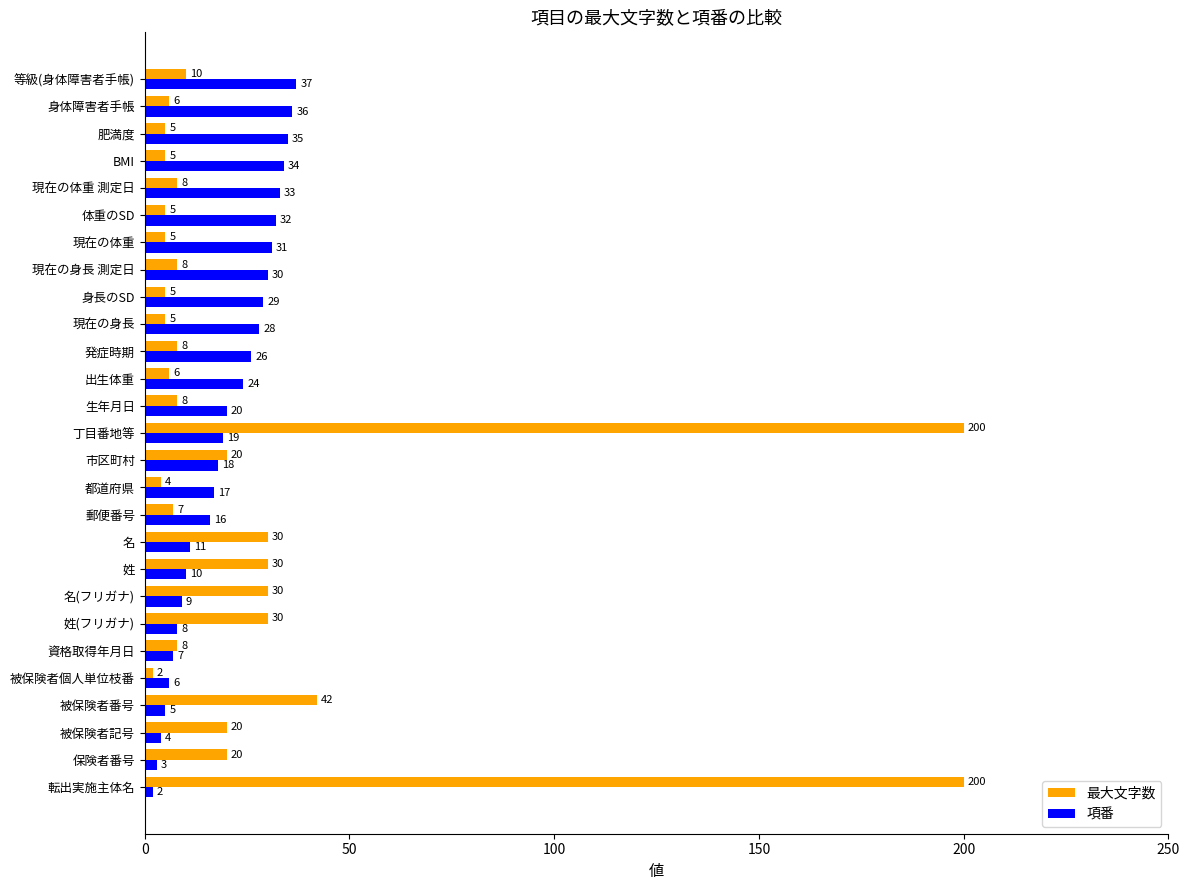

At 丁目番地等, list the series in order from smallest to largest.

項番, 最大文字数